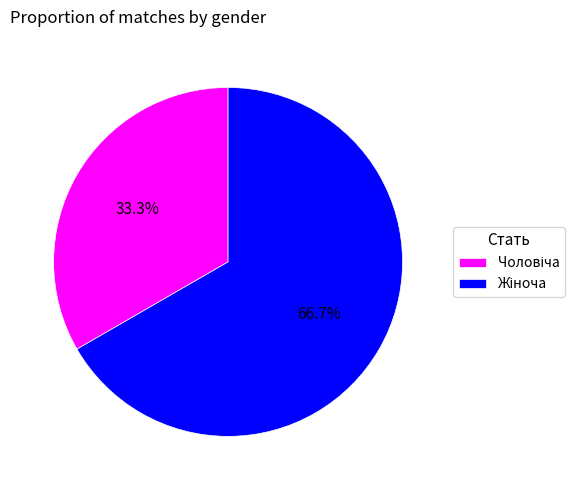

Does any single category account for the majority?

Yes